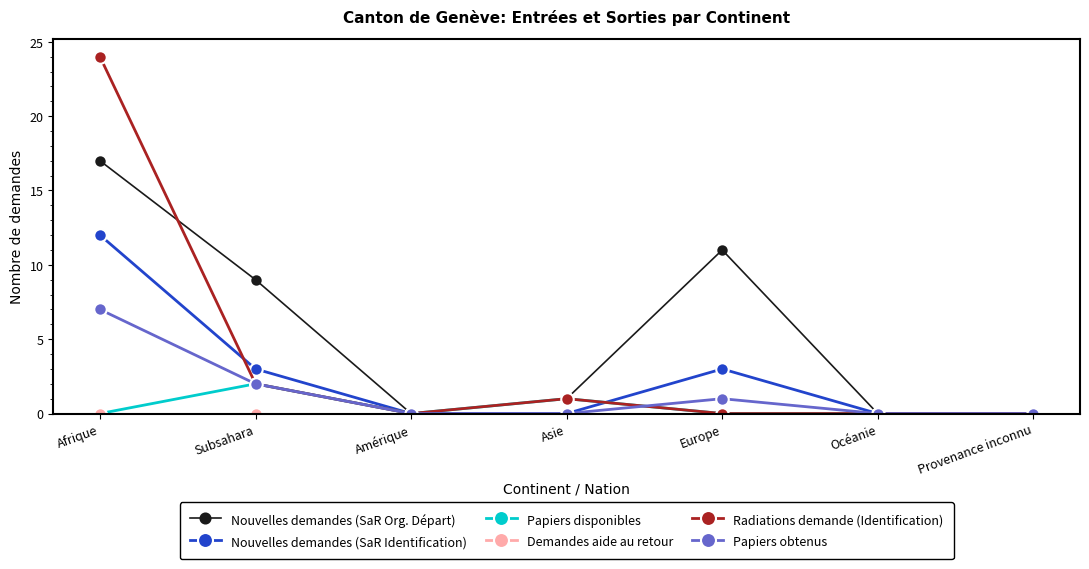

What is the sum of the Radiations demande (Identification) values at Europe and Asie?

1